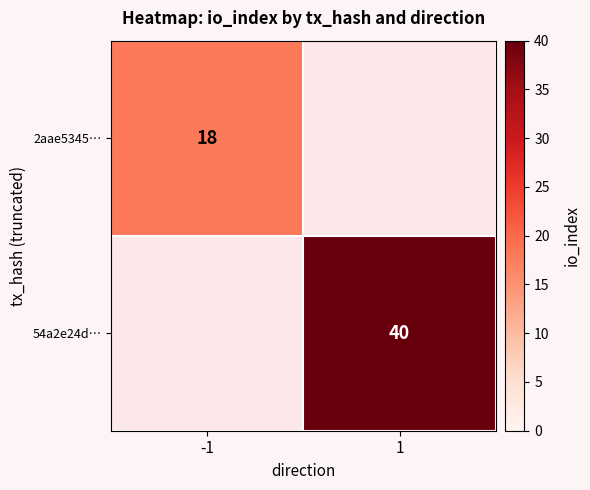

True or false: 2aae5345… has a value of 8 at -1.

False